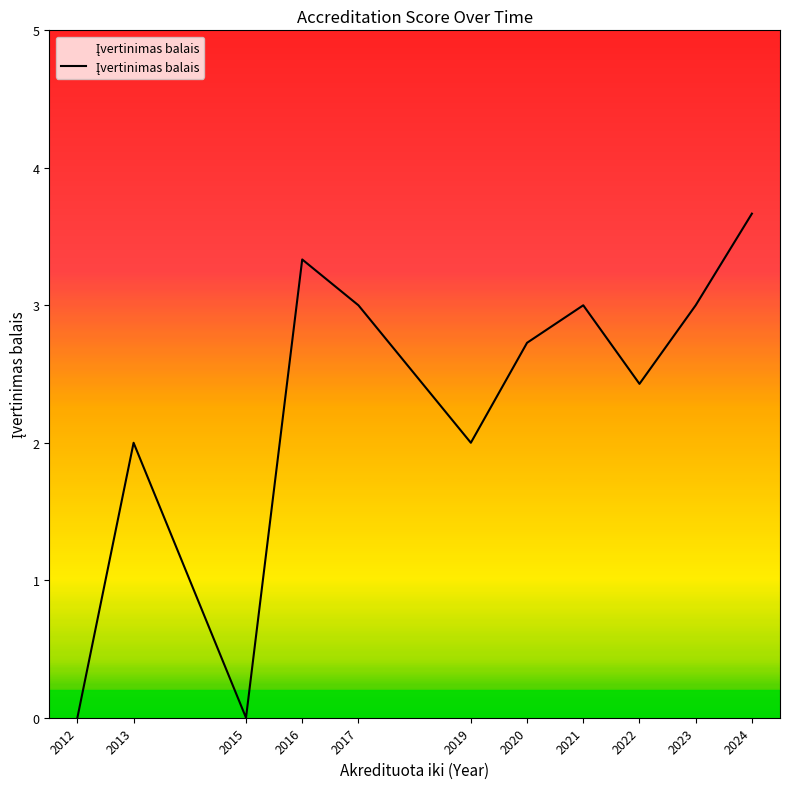

Is it true that the value at 2022 is 0.6?

False